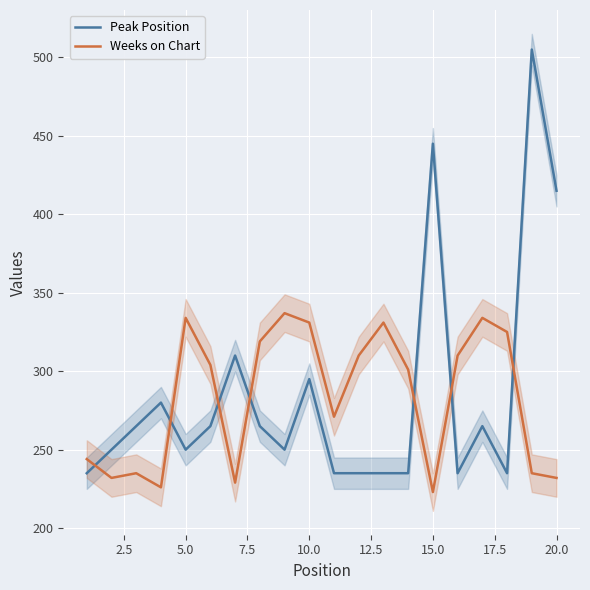

At which label does Weeks on Chart reach its minimum?

15.0